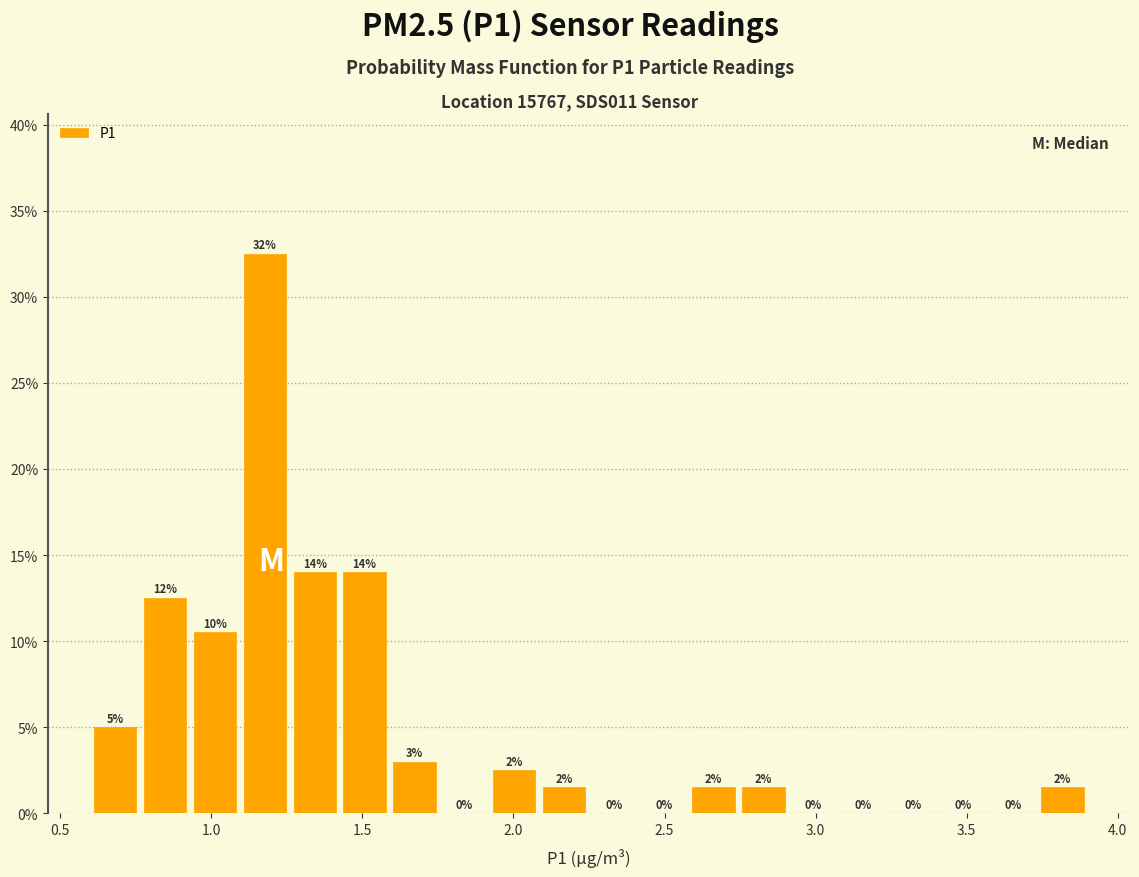

Read against the x-axis, roughly where is the centre of the tallest bar?

1.20